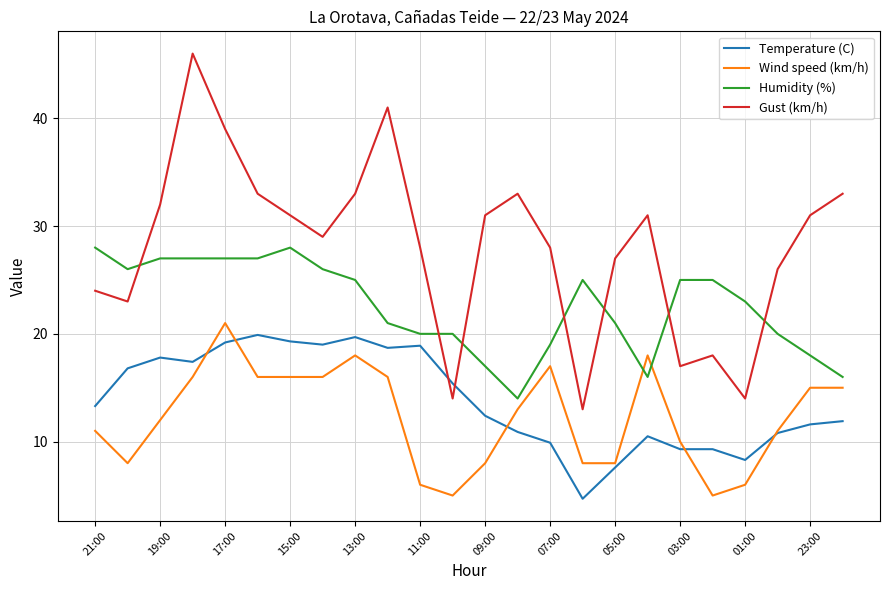

What are all the series names shown in the legend?

Temperature (C), Wind speed (km/h), Humidity (%), Gust (km/h)